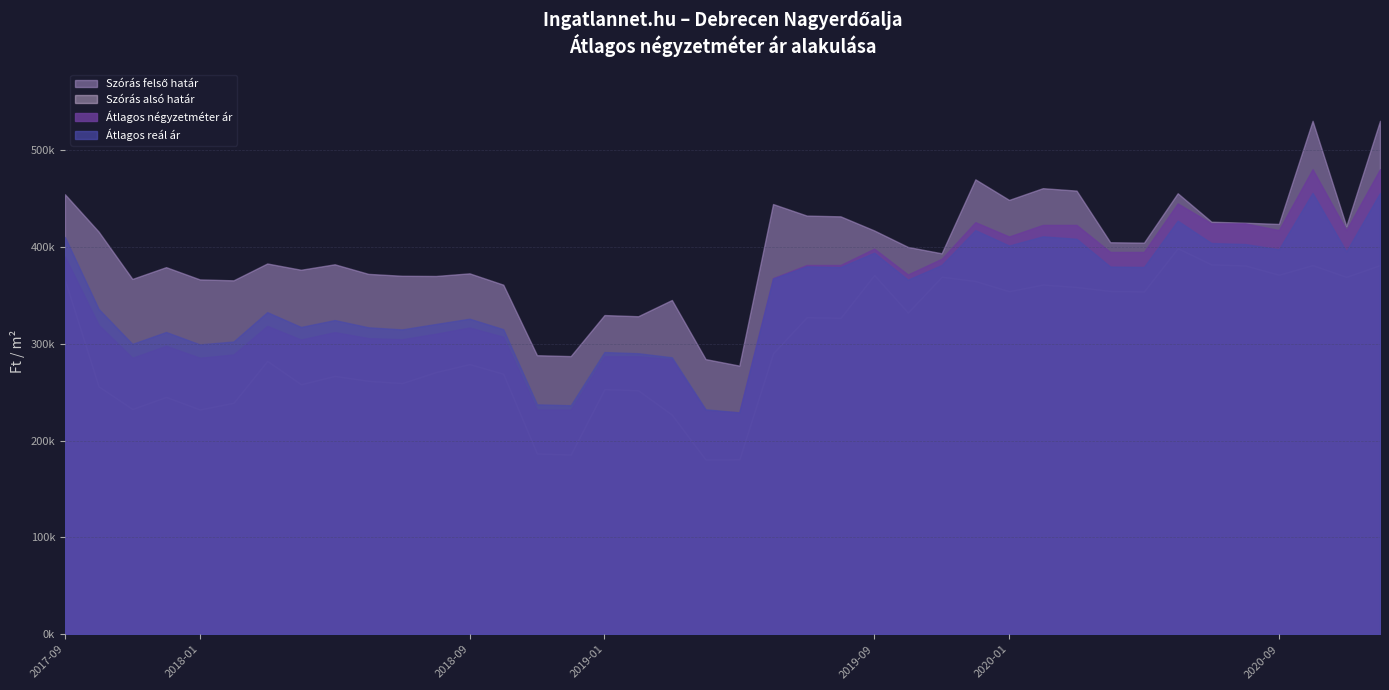

The value of Szórás alsó határ at 2020-10 is 381360. True or false?

True